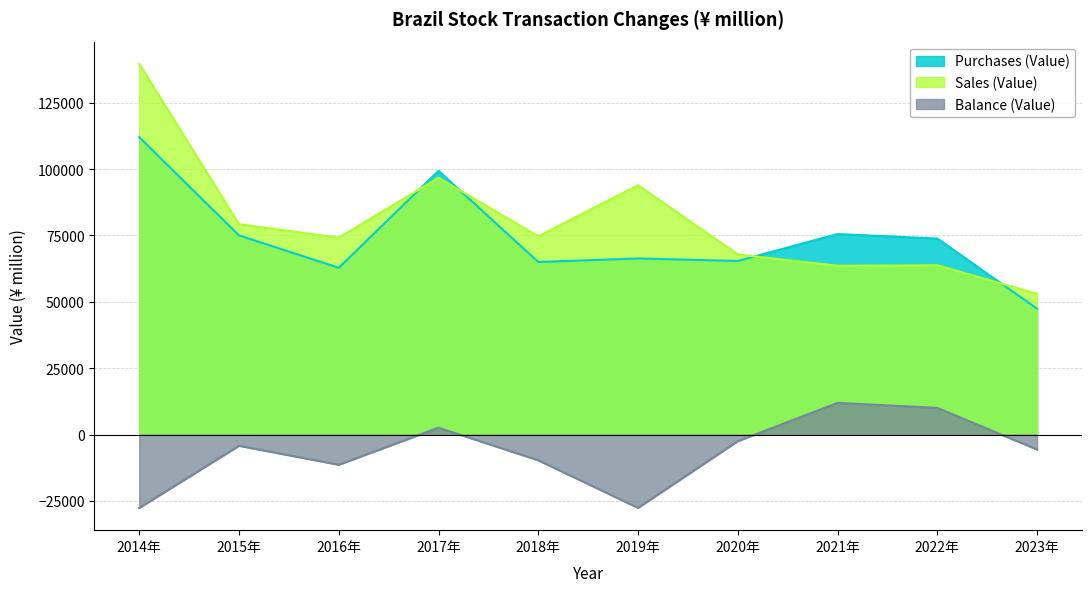

How many interior local peaks does the Purchases (Value) series have?

3